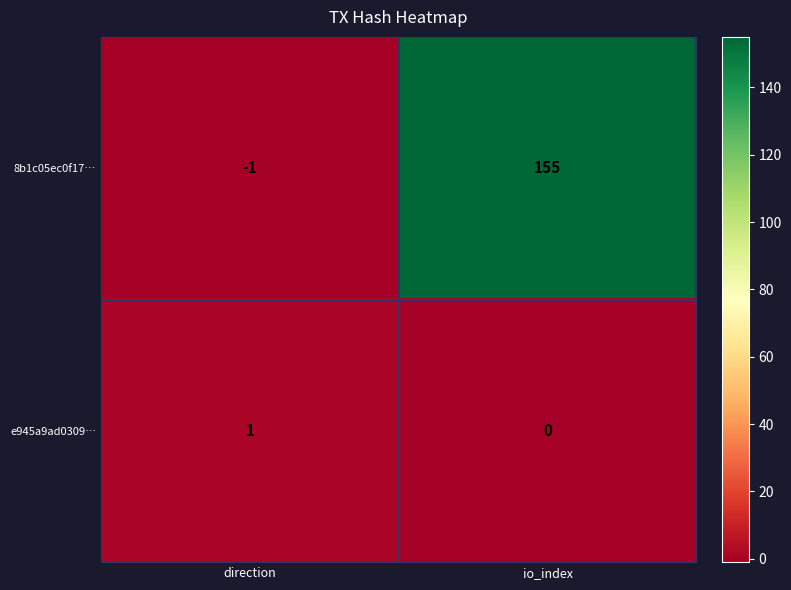

At how many categories does at least one series exceed 96?

1